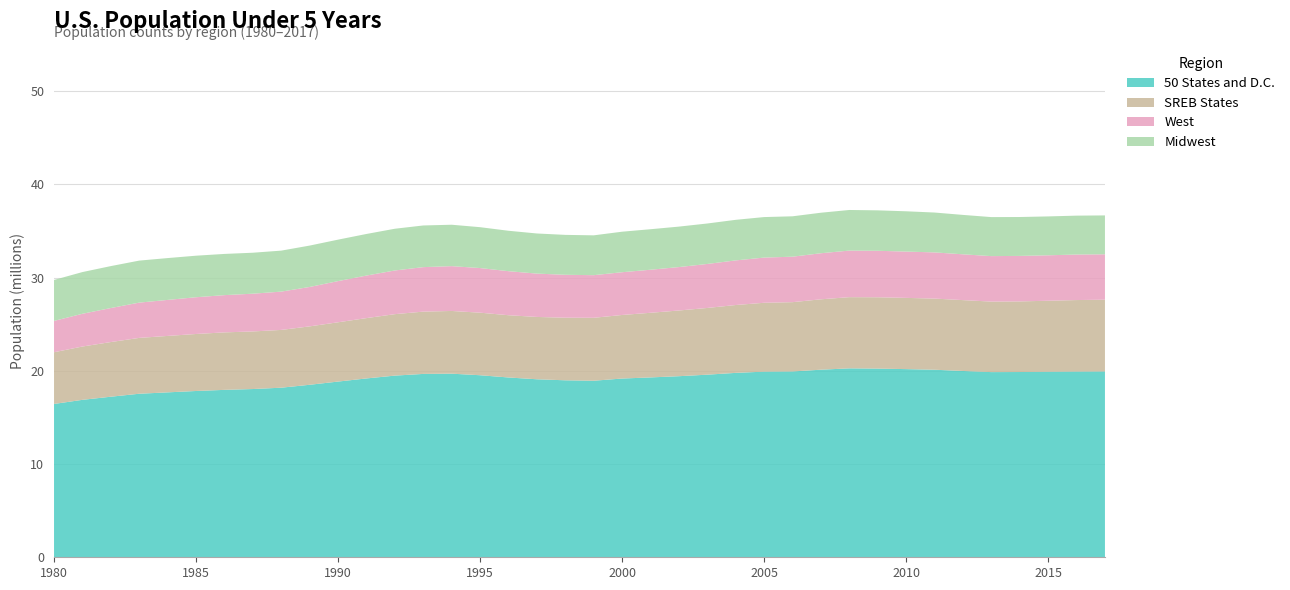

Reading left to right, extract all data points from this chart.

50 States and D.C.: 1980=16451188	1981=16892767	1982=17227895	1983=17546968	1984=17694998	1985=17841708	1986=17962587	1987=18052290	1988=18195465	1989=18508093	1990=18852851	1991=19188843	1992=19491502	1993=19673867	1994=19700108	1995=19532169	1996=19291502	1997=19099249	1998=18989257	1999=18942142	2000=19178293	2001=19298217	2002=19429192	2003=19592446	2004=19785885	2005=19917400	2006=19938883	2007=20125962	2008=20271127	2009=20244518	2010=20188731	2011=20122198	2012=19989696	2013=19868088	2014=19876883	2015=19907281	2016=19927037	2017=19938860
SREB States: 1980=5547980	1981=5720420	1982=5864939	1983=5991918	1984=6054501	1985=6116211	1986=6167298	1987=6179123	1988=6199415	1989=6266593	1990=6361511	1991=6473366	1992=6593822	1993=6683532	1994=6728083	1995=6711848	1996=6679819	1997=6686818	1998=6715016	1999=6751828	2000=6819501	2001=6934602	2002=7049711	2003=7158528	2004=7280319	2005=7389405	2006=7433441	2007=7552762	2008=7638174	2009=7653034	2010=7642231	2011=7633655	2012=7602681	2013=7565788	2014=7575921	2015=7617847	2016=7671445	2017=7698405
West: 1980=3360468	1981=3513671	1982=3650347	1983=3785056	1984=3864711	1985=3943294	1986=3996654	1987=4049840	1988=4109339	1989=4228876	1990=4416195	1991=4565628	1992=4688101	1993=4772820	1994=4809958	1995=4787286	1996=4724655	1997=4650749	1998=4605304	1999=4574247	2000=4586667	2001=4618703	2002=4658560	2003=4720972	2004=4787028	2005=4848196	2006=4879491	2007=4943360	2008=4997026	2009=4987467	2010=4968586	2011=4956065	2012=4914154	2013=4879125	2014=4882625	2015=4875724	2016=4884269	2017=4869896
Midwest: 1980=4397458	1981=4474375	1982=4498995	1983=4507751	1984=4487871	1985=4456132	1986=4421077	1987=4395484	1988=4397532	1989=4439881	1990=4449335	1991=4461564	1992=4476335	1993=4470665	1994=4441778	1995=4385758	1996=4336612	1997=4304813	1998=4282353	1999=4273606	2000=4347527	2001=4346255	2002=4341176	2003=4340740	2004=4353048	2005=4347187	2006=4332463	2007=4346656	2008=4356534	2009=4338421	2010=4322887	2011=4277430	2012=4227986	2013=4186174	2014=4173120	2015=4171919	2016=4173348	2017=4172883